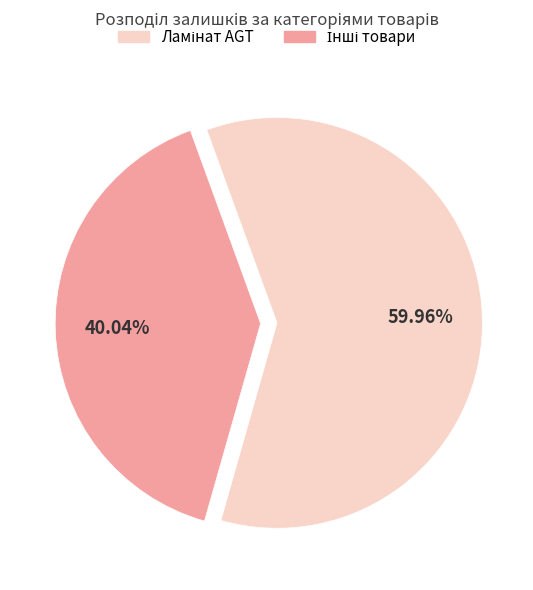

Count the number of slices in the pie.

2